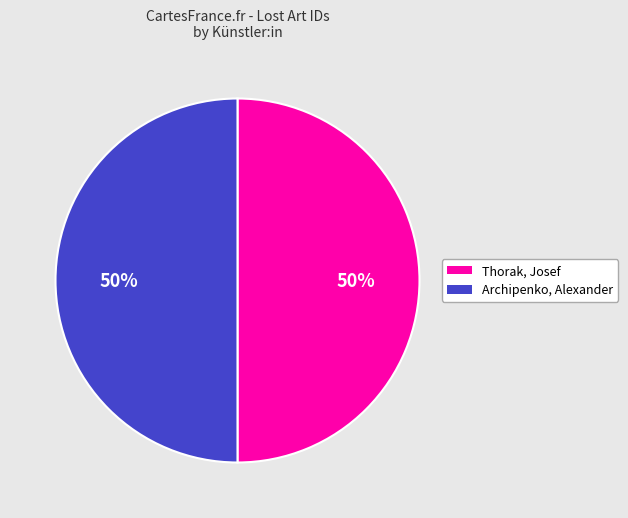

To the nearest percent, what is the average slice percentage?

50%